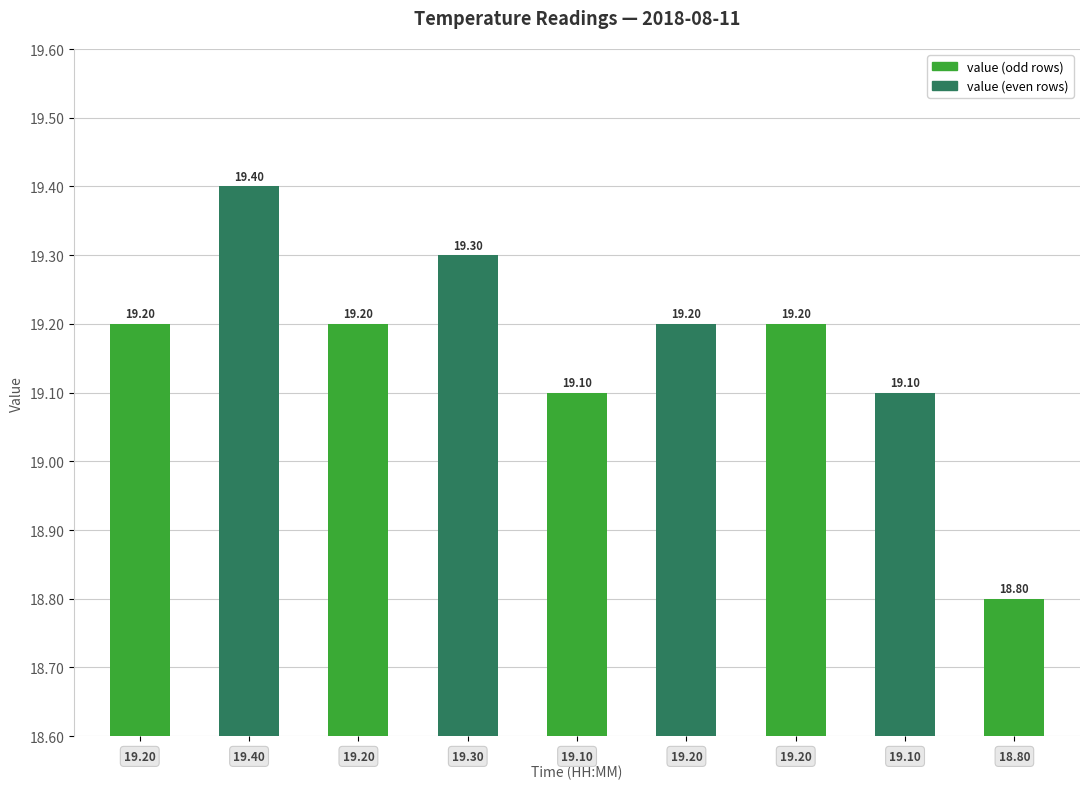

Are the bars horizontal?

No